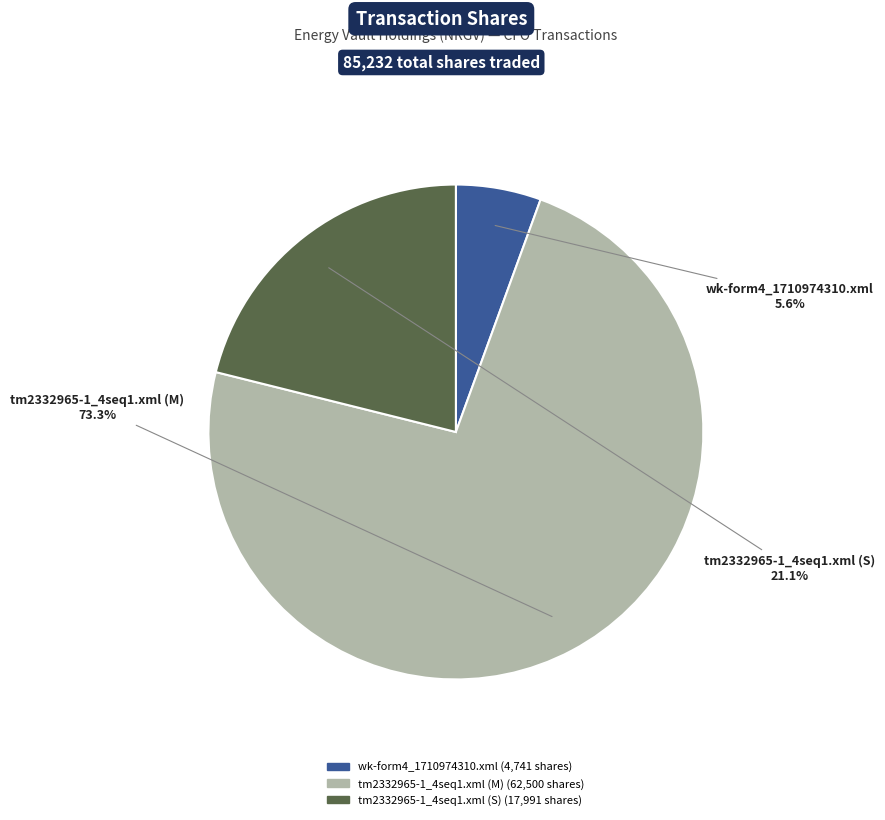

Does any single category account for the majority?

Yes